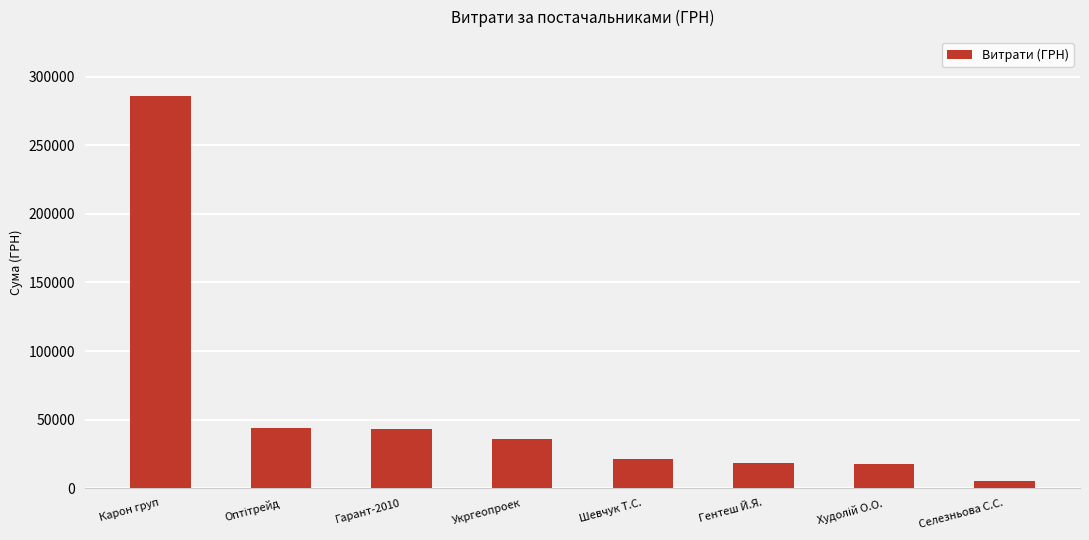

The chart shows a value of 67983.7 at Карон груп. True or false?

False